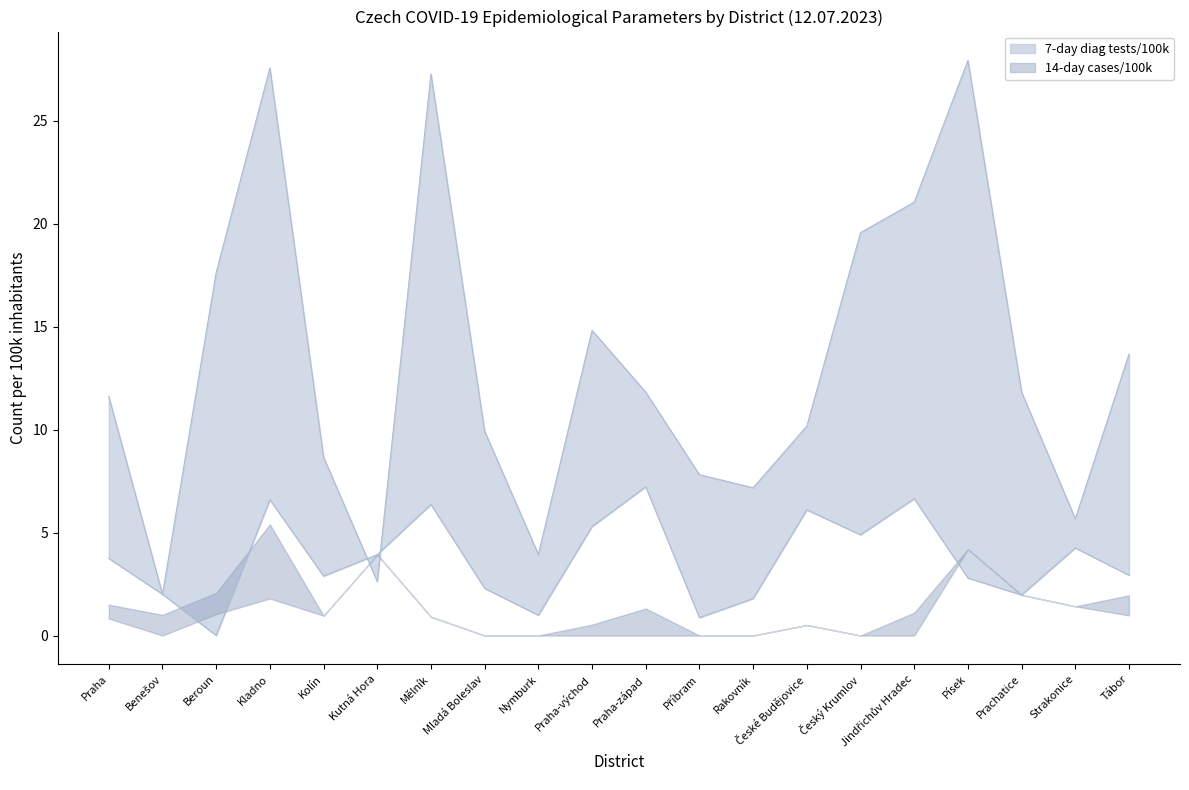

How many interior local valleys does the 7-day diag tests/100k series have?

5